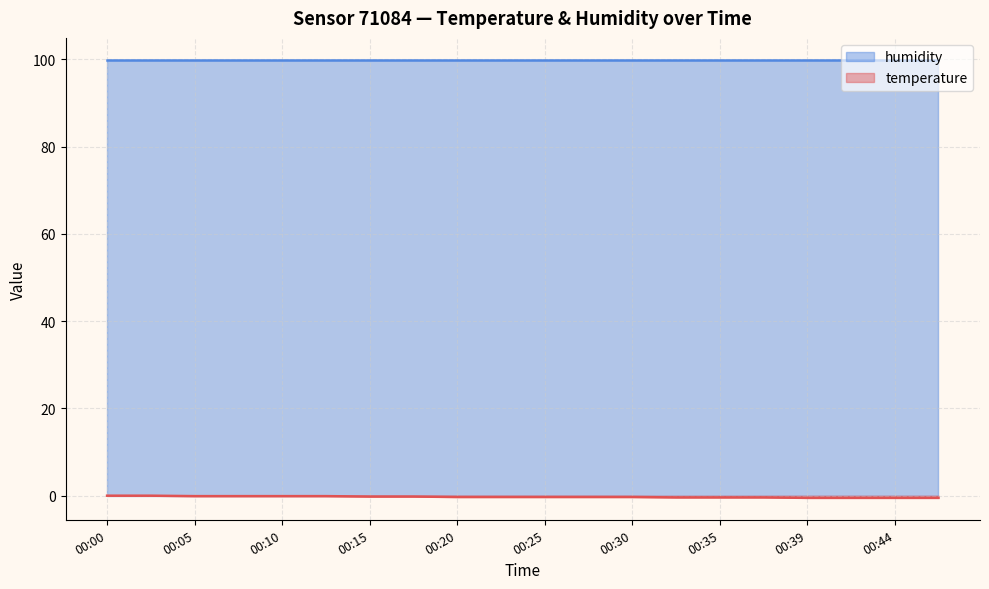

How many lines are shown in the chart?

2